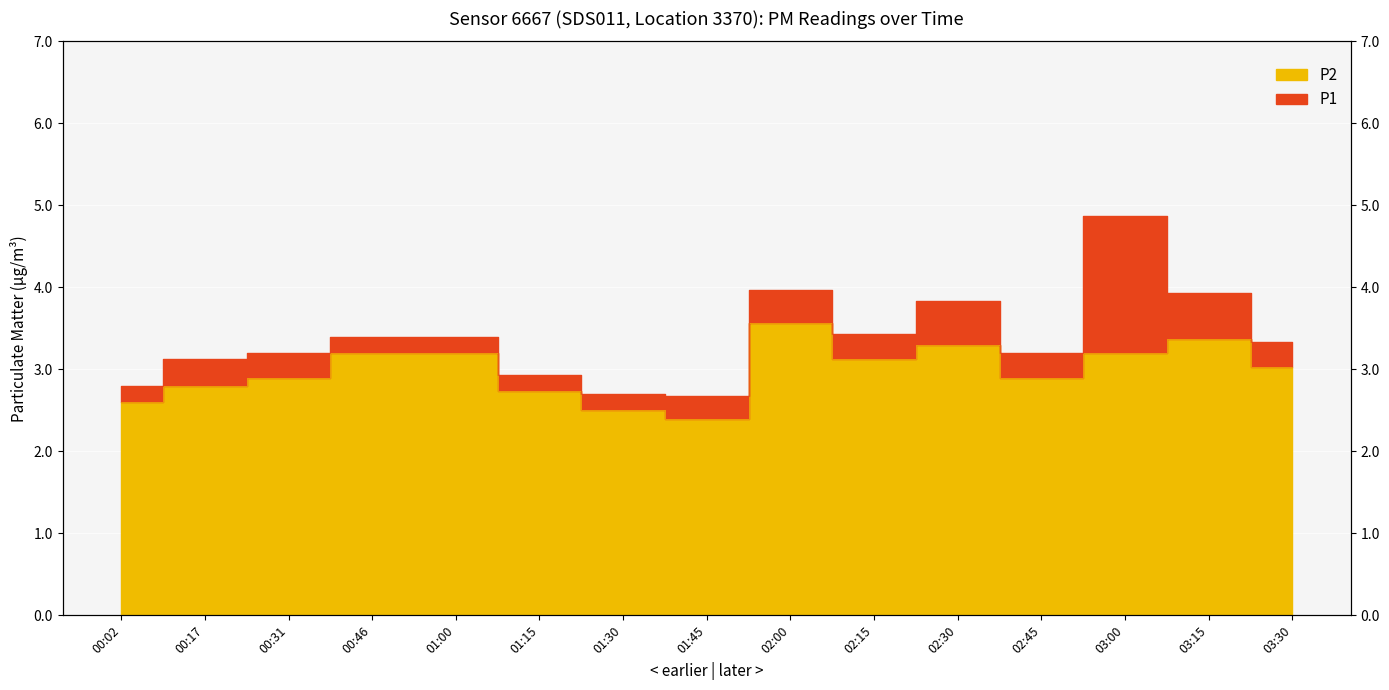

Which series has the largest total across all categories?

P1